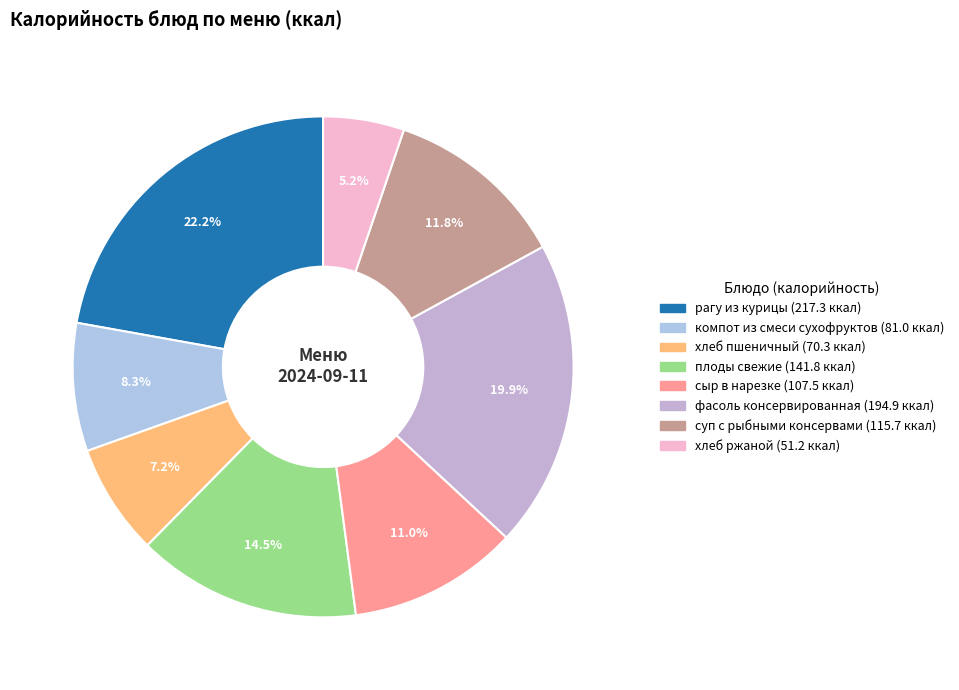

Do рагу из курицы and компот из смеси сухофруктов together represent more than half of the pie?

No